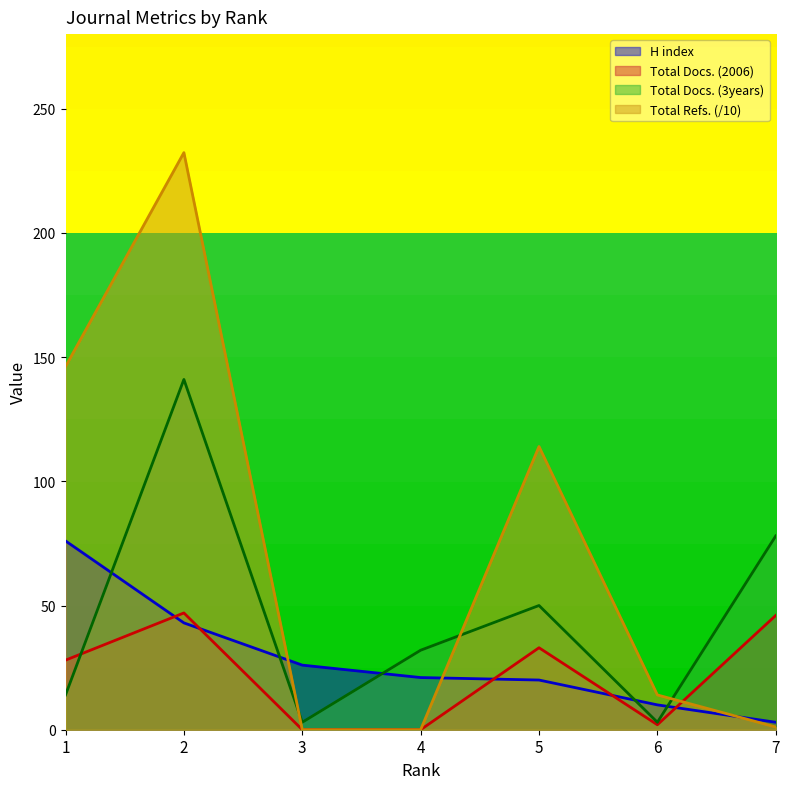

How many data points in H index are above 21?

3